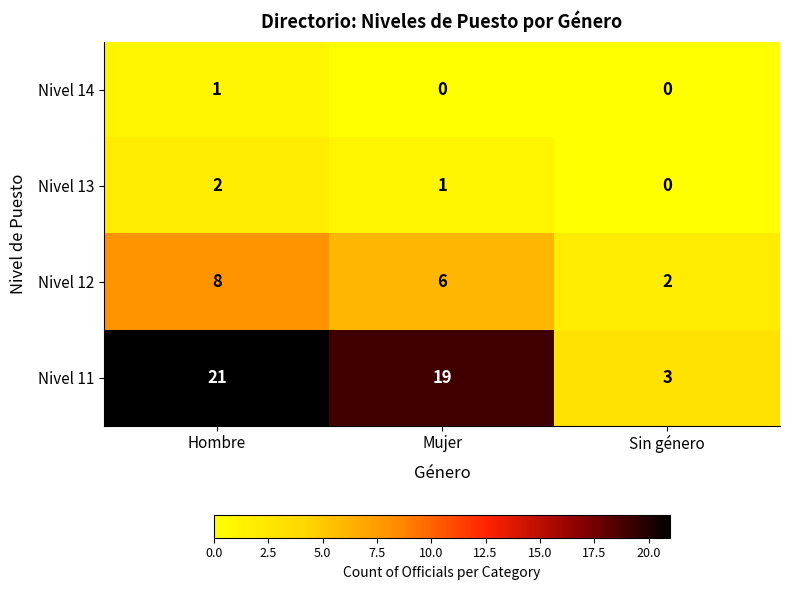

What is the difference between the Nivel 11 values at Sin género and Mujer?

16